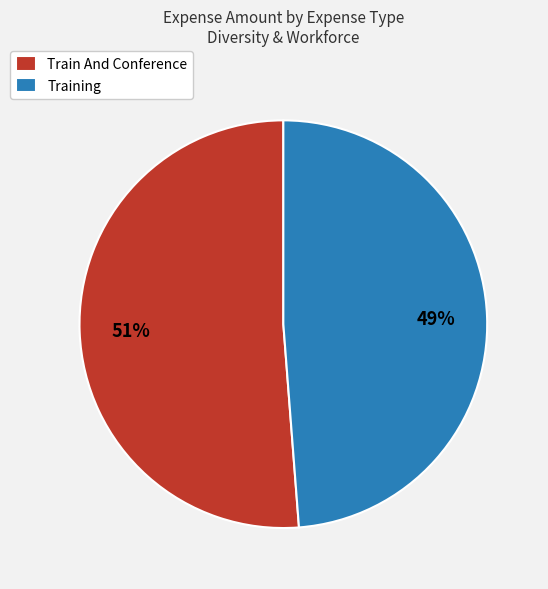

How many slices are in this pie chart?

2